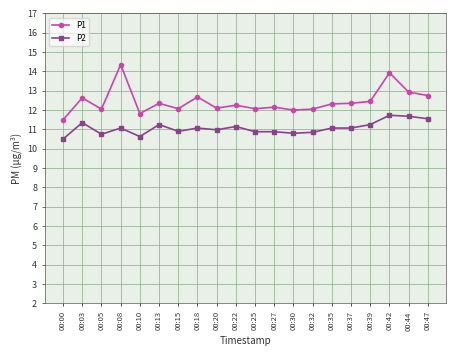

At which category does P2 reach its first local peak?

00:03